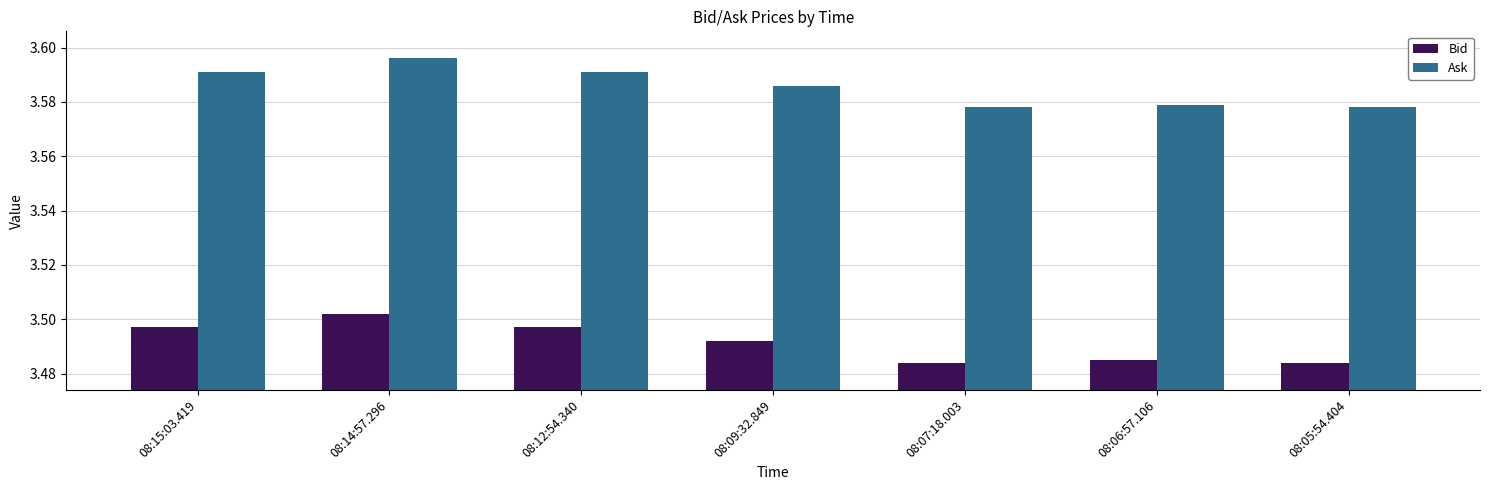

At which category is the sum across all series the highest?

08:14:57.296